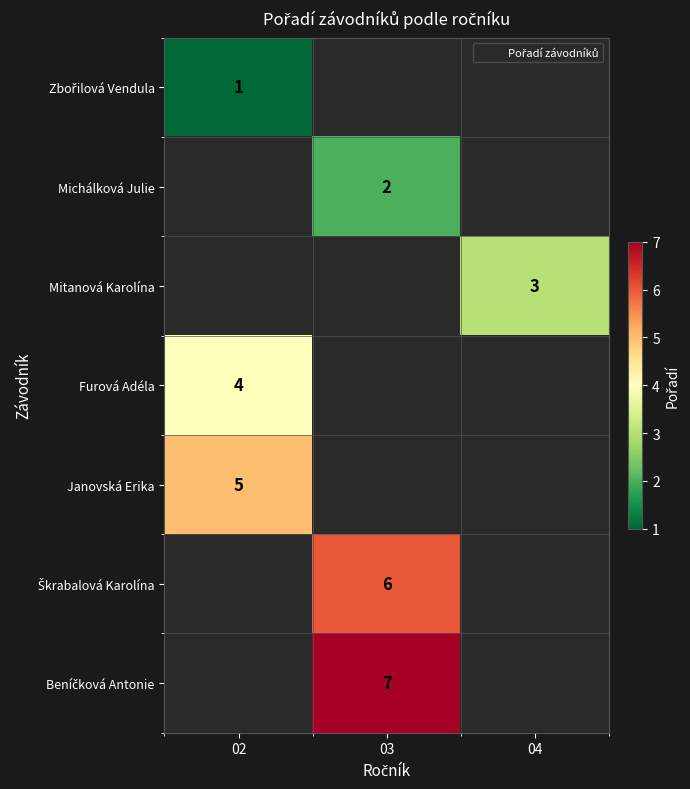

At how many categories does at least one series exceed 4?

2